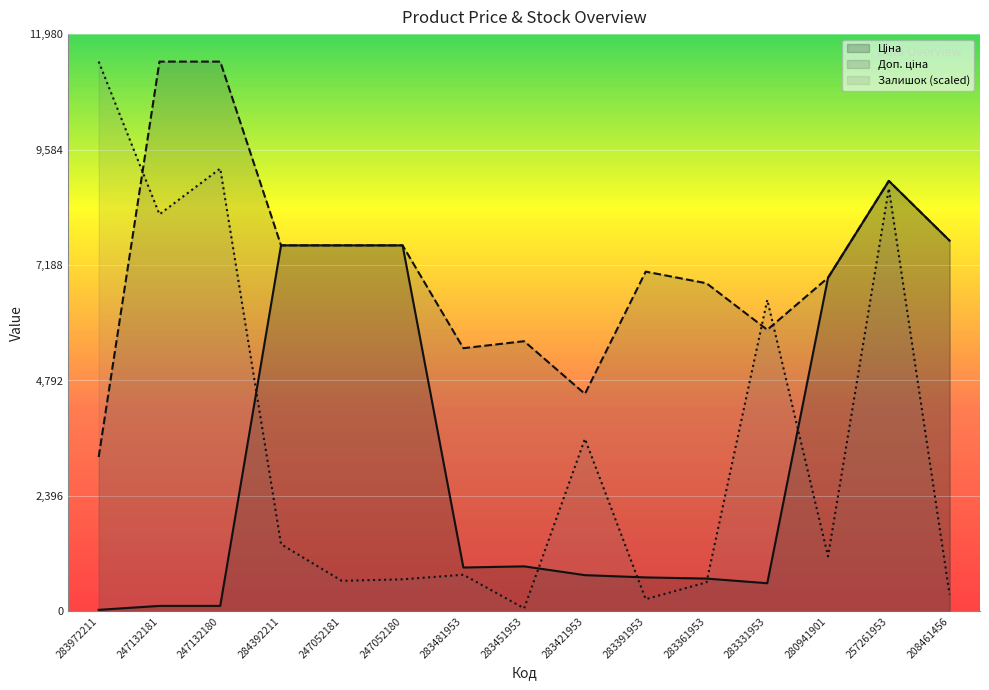

True or false: Залишок has more than 1 points higher than both neighbors.

True